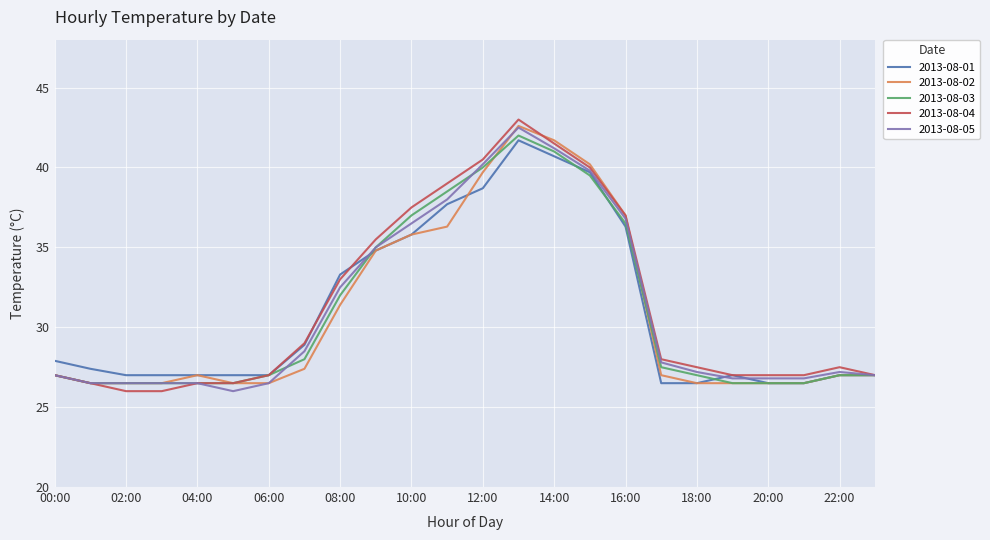

What is the minimum value for 2013-08-02?

26.5